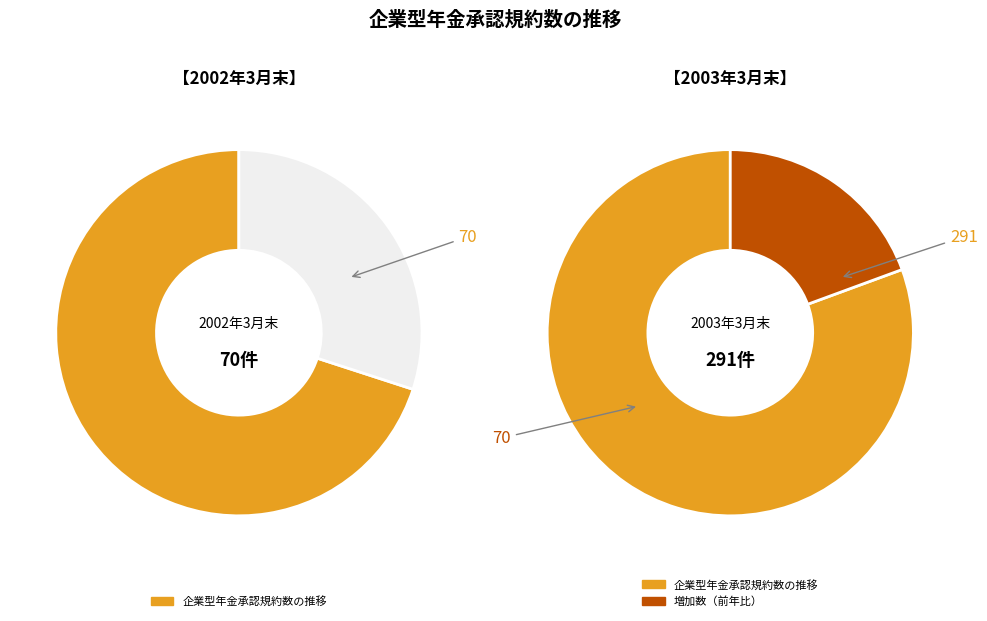

What is the change in value from 企業型年金承認規約数の推移 to 3?

+221